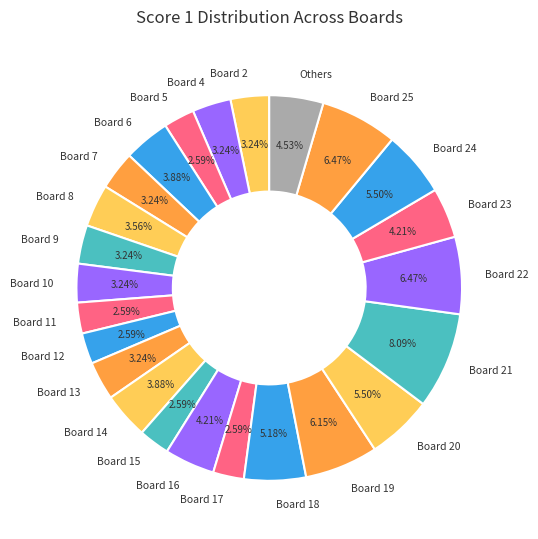

Does Board 10 account for over 50% of the chart?

No